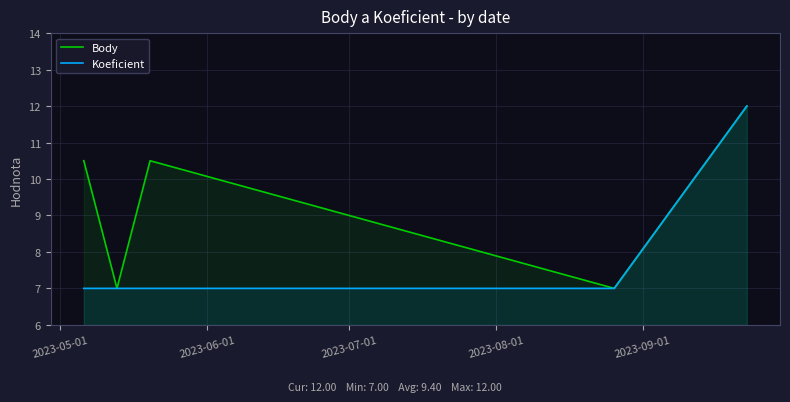

How many values in the Koeficient series exceed 7?

1